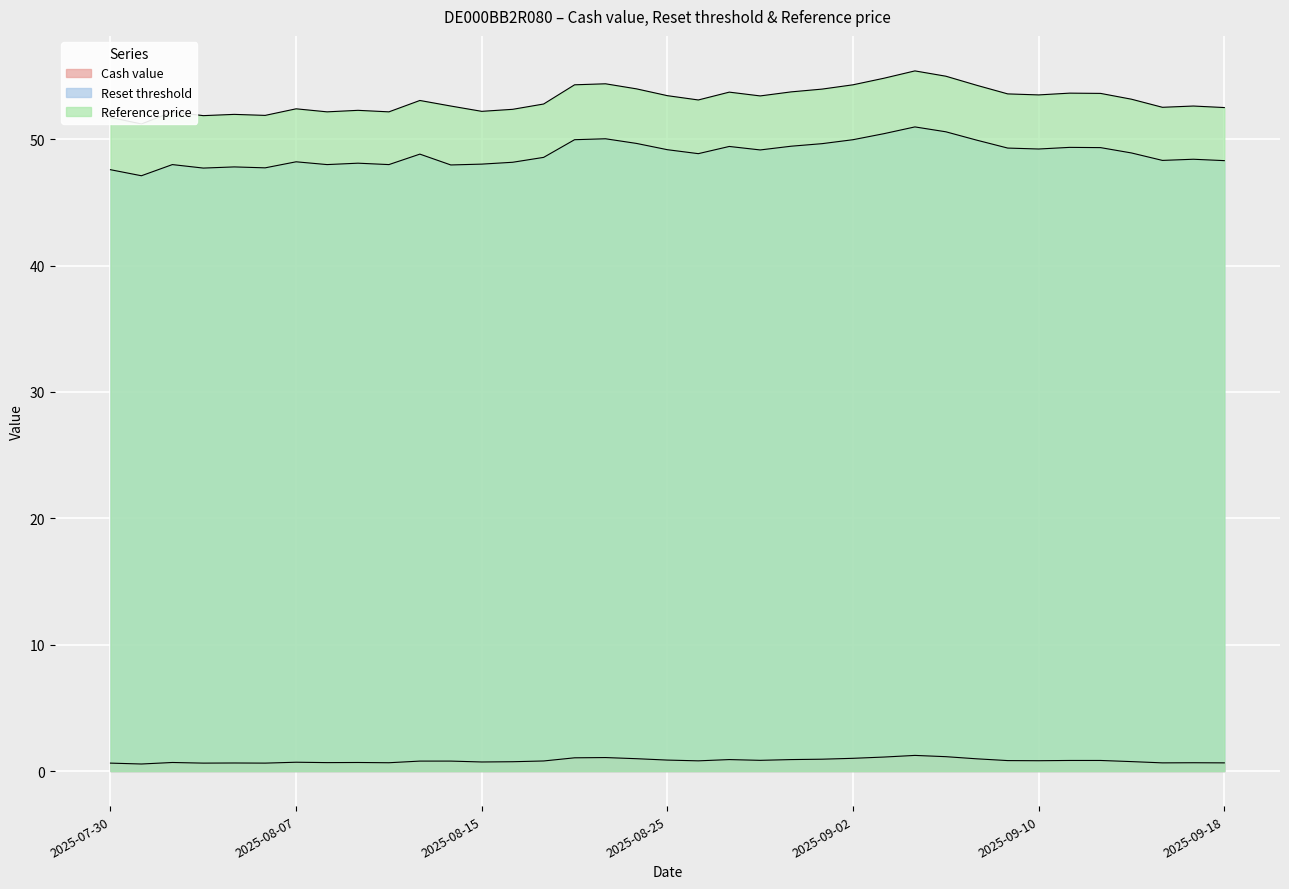

At which category does Reset threshold reach its first local peak?

2025-08-01